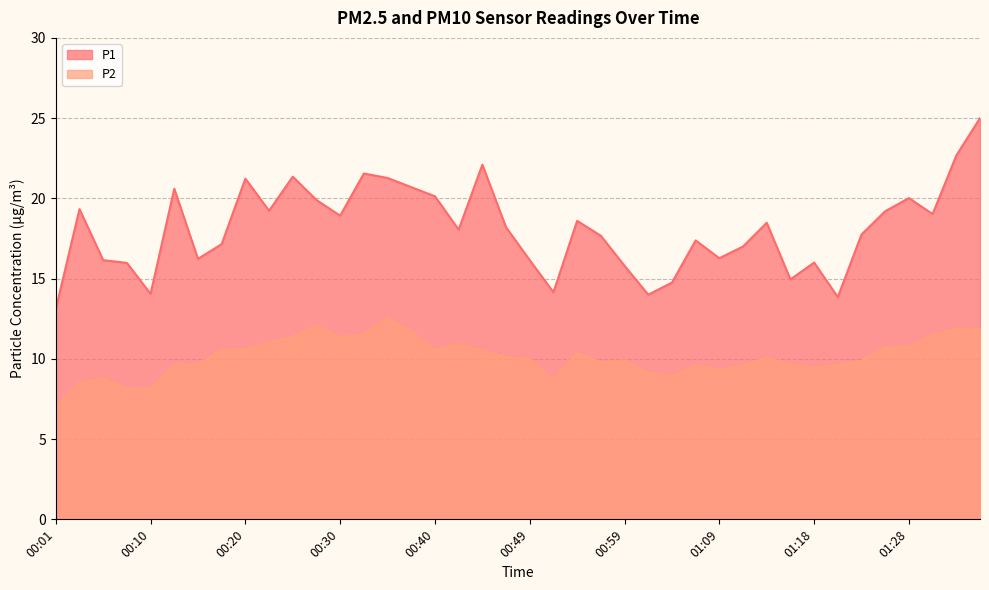

In P1, how many points are higher than both neighbors (excluding endpoints)?

11